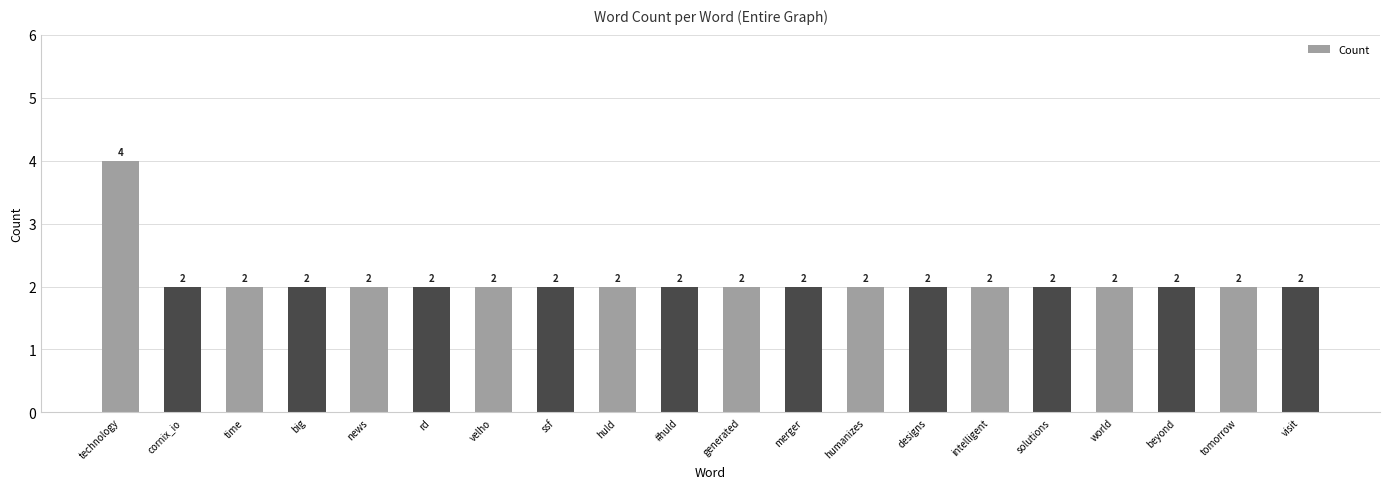

What is the label of the 20th bar from the right?

technology